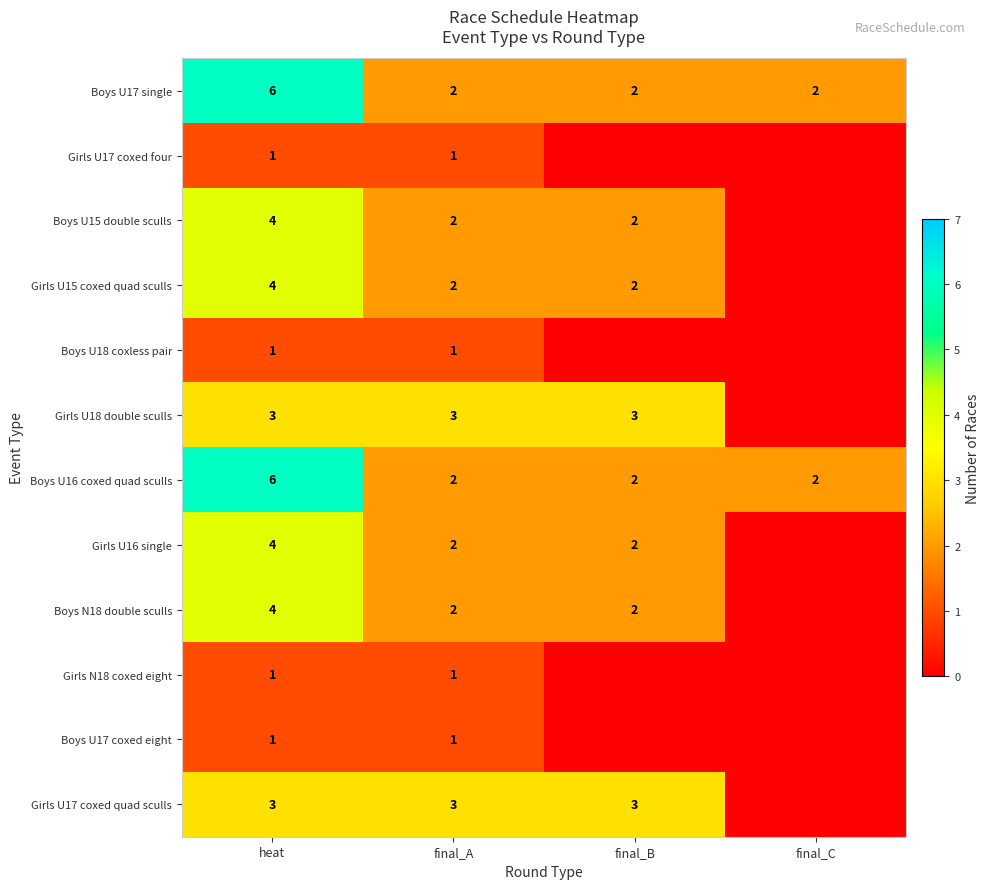

Is it true that Girls U17 coxed quad sculls equals 1 at final_A?

False